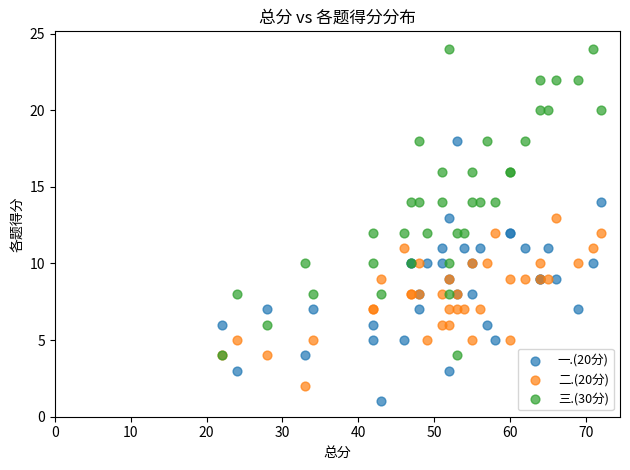

Which series contains the lowest Y value?

一.(20分)